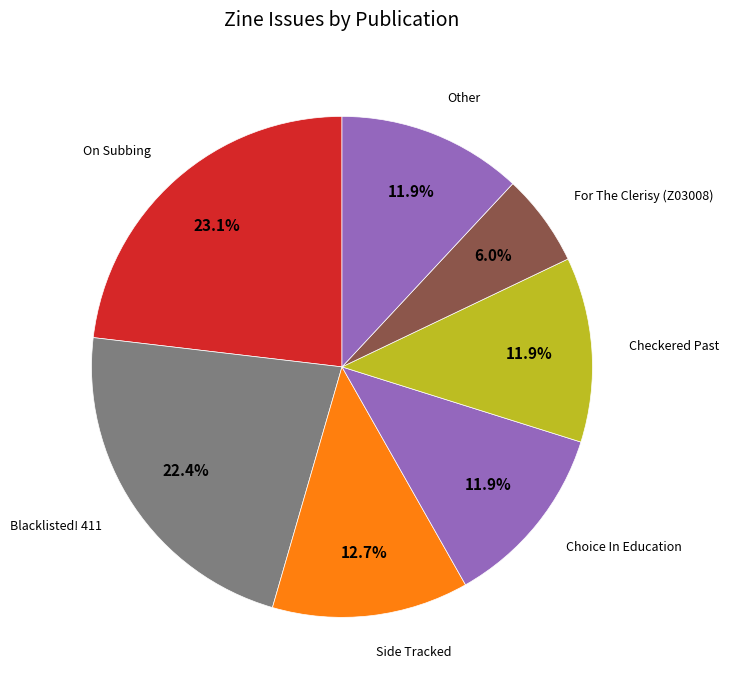

How many slices are in this pie chart?

7